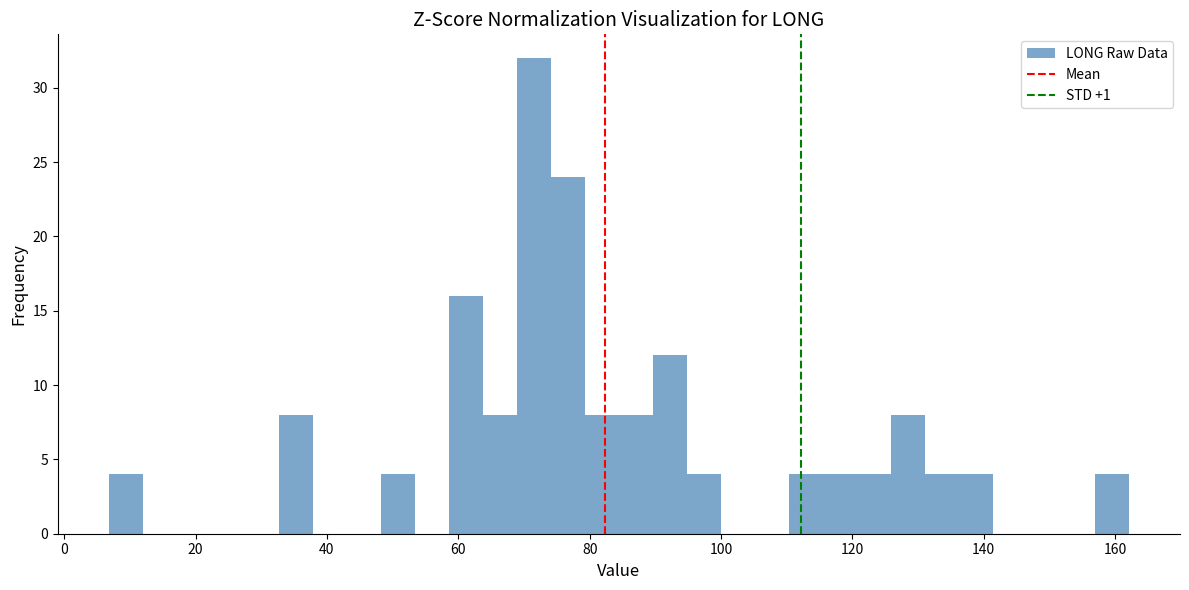

Read against the x-axis, roughly where is the centre of the tallest bar?

72